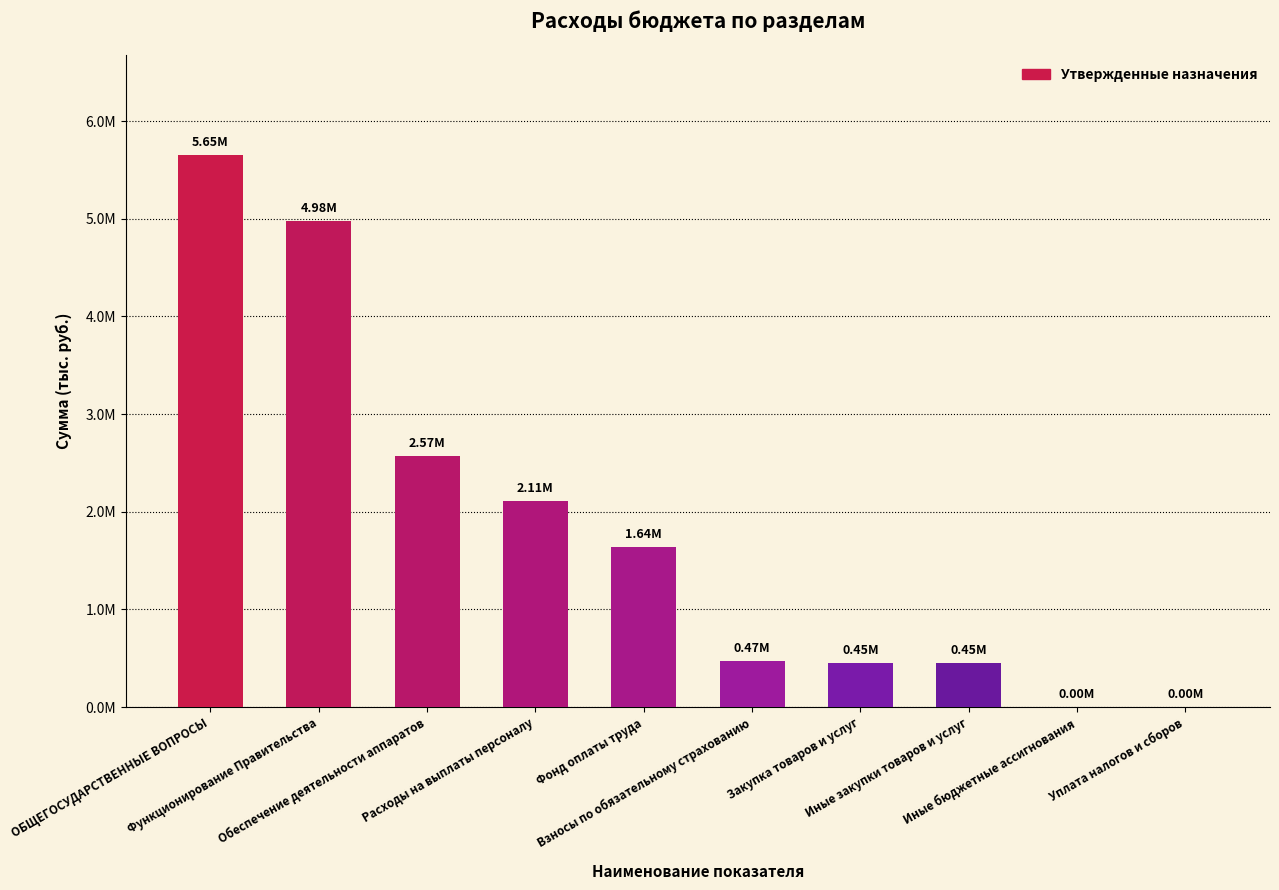

Is it true that the value at Расходы на выплаты персоналу is 2113865.9?

True